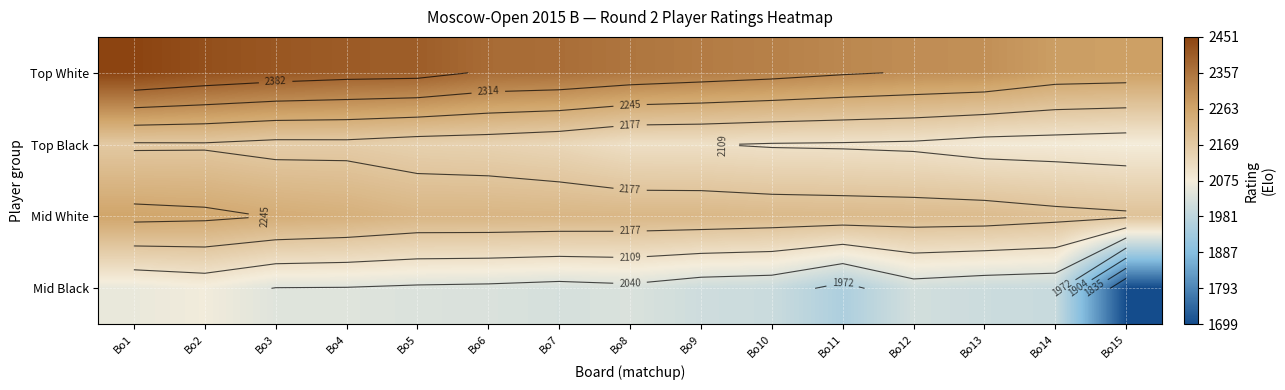

What is the difference between the Mid Black values at Bo1 and Bo7?

34